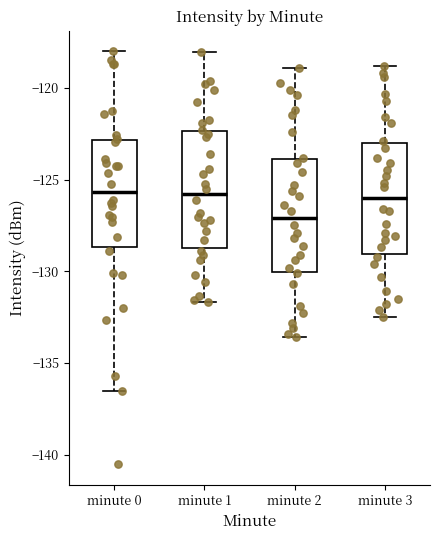

Reading left to right, read every box against the y-axis: the position of its median line, the range the box covers, and the ends of its whiskers. The values are not printed on the chart, so give them approximately, as read against the axis.

minute 0: median -125.5, box -128.5 to -123.0, whiskers -136.5 to -118.0
minute 1: median -126.0, box -128.5 to -122.5, whiskers -131.5 to -118.0
minute 2: median -127.0, box -130.0 to -124.0, whiskers -133.5 to -119.0
minute 3: median -126.0, box -129.0 to -123.0, whiskers -132.5 to -119.0